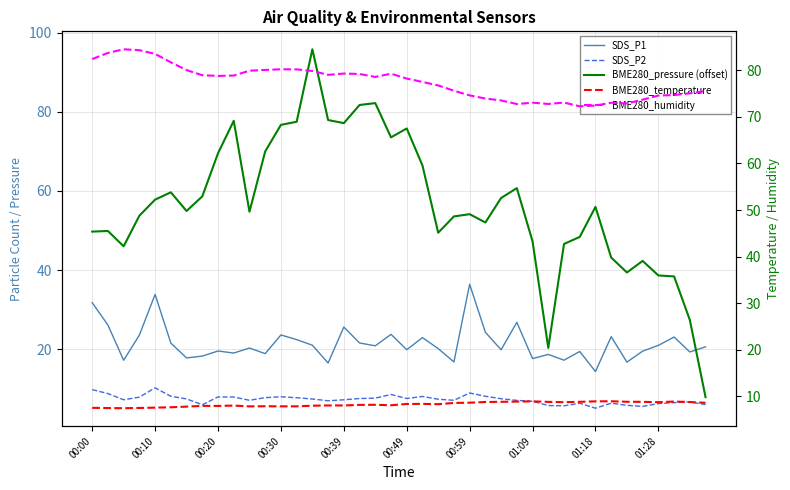

At how many categories does at least one series exceed 41?

40